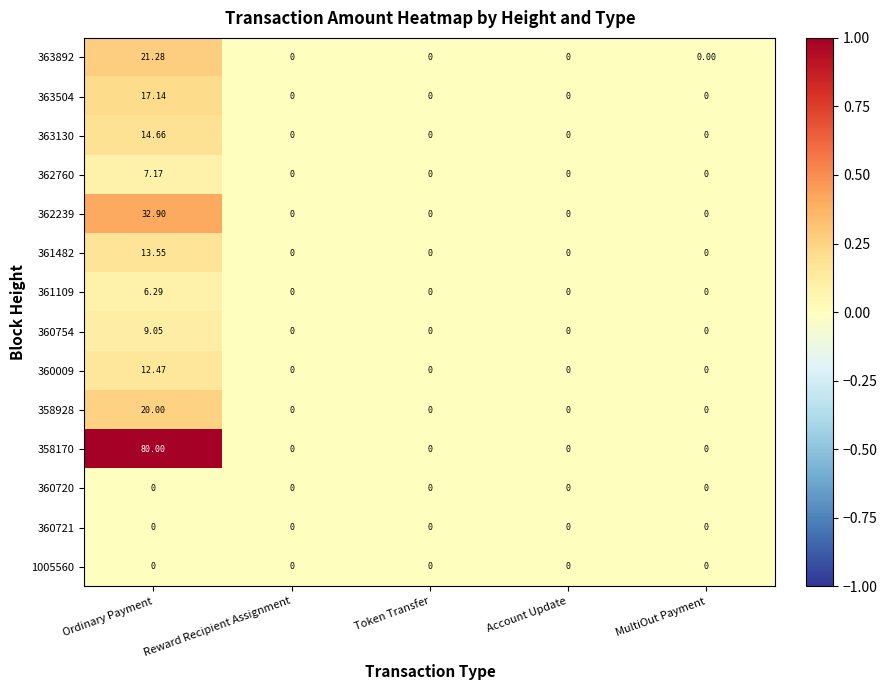

At which label does 358928 reach its peak?

Ordinary Payment